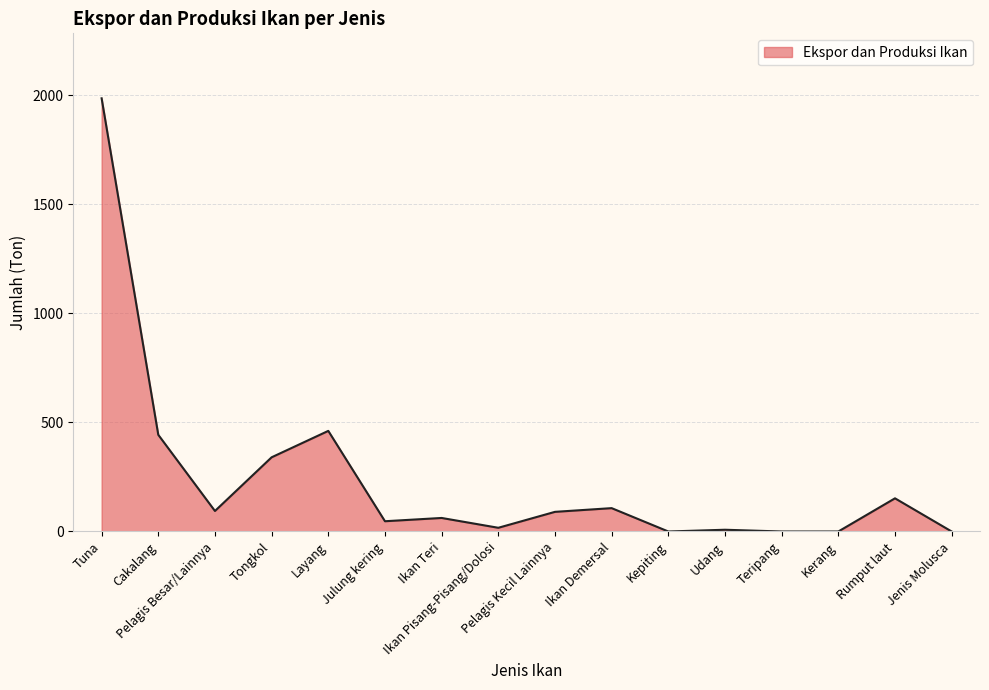

Between Ikan Pisang-Pisang/Dolosi and Pelagis Besar/Lainnya, which is larger?

Pelagis Besar/Lainnya